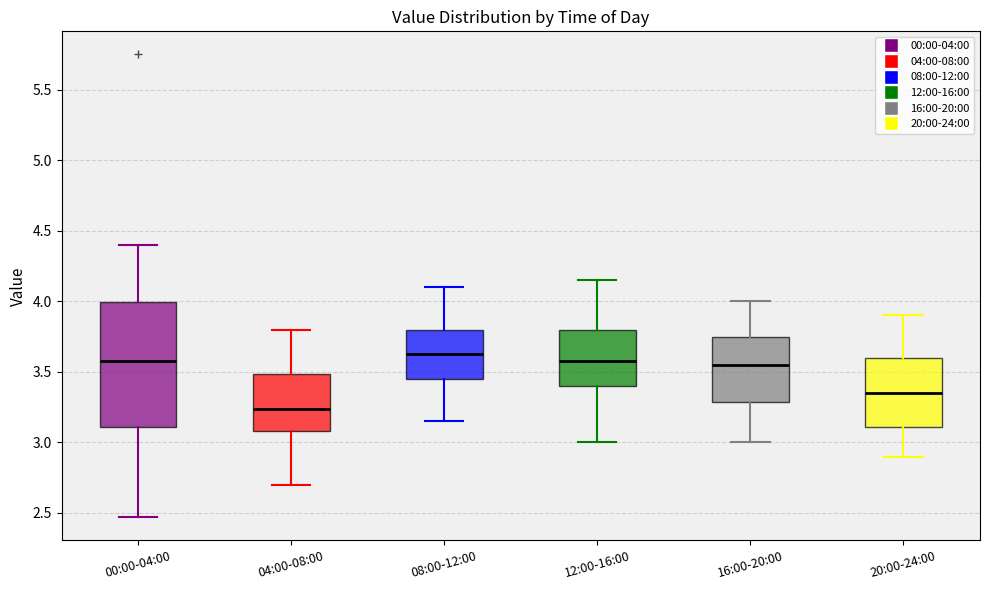

Reading left to right, transcribe this box plot: for each box, give where its median line is, the range the box spans, and where its two whiskers end, as read against the y-axis. The values are not printed on the chart, so give them approximately, as read against the axis.

00:00-04:00: median 3.60, box 3.10 to 4.00, whiskers 2.45 to 4.40
04:00-08:00: median 3.25, box 3.10 to 3.50, whiskers 2.70 to 3.80
08:00-12:00: median 3.65, box 3.45 to 3.80, whiskers 3.15 to 4.10
12:00-16:00: median 3.60, box 3.40 to 3.80, whiskers 3.00 to 4.15
16:00-20:00: median 3.55, box 3.30 to 3.75, whiskers 3.00 to 4.00
20:00-24:00: median 3.35, box 3.10 to 3.60, whiskers 2.90 to 3.90